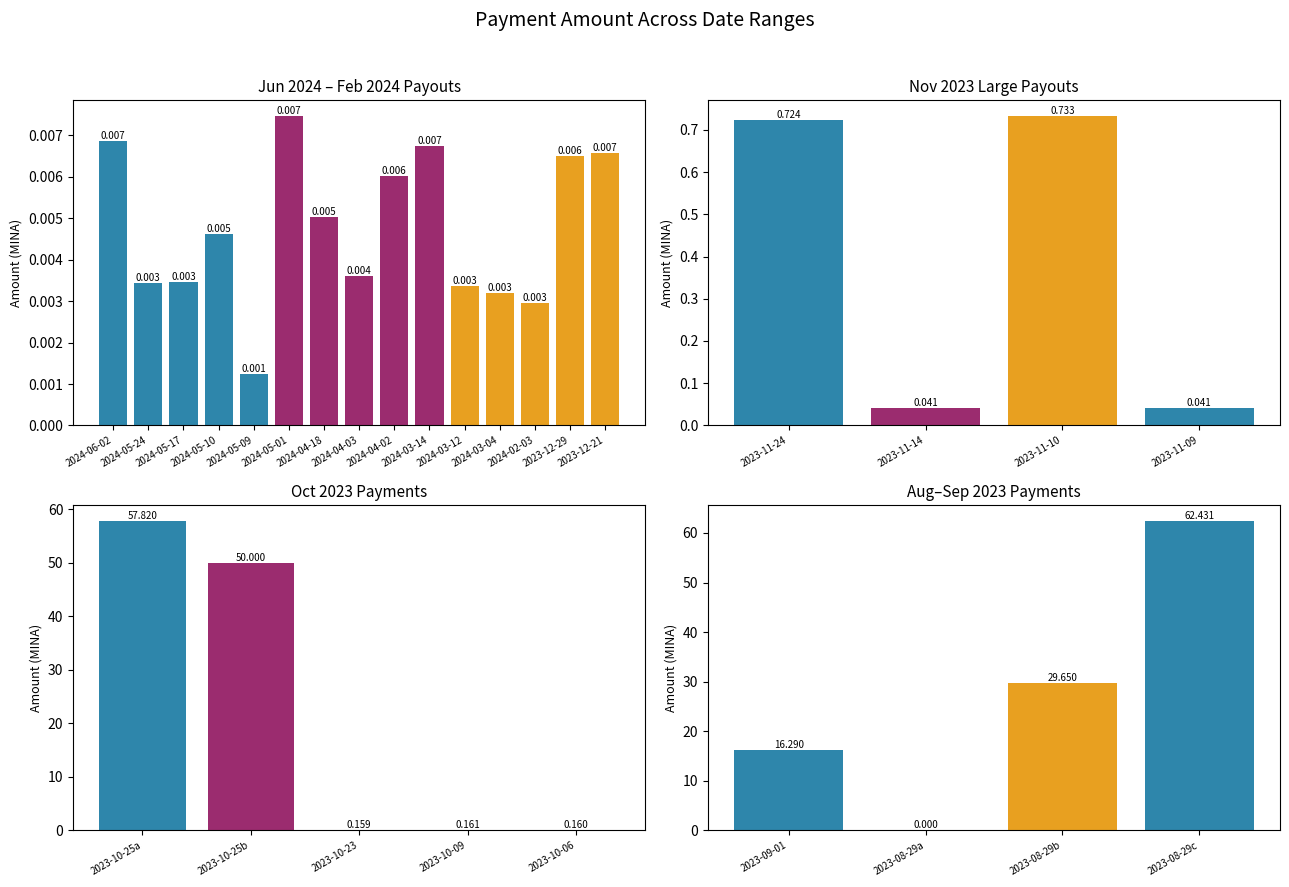

What is the value of the 3rd bar from the left?

29.6